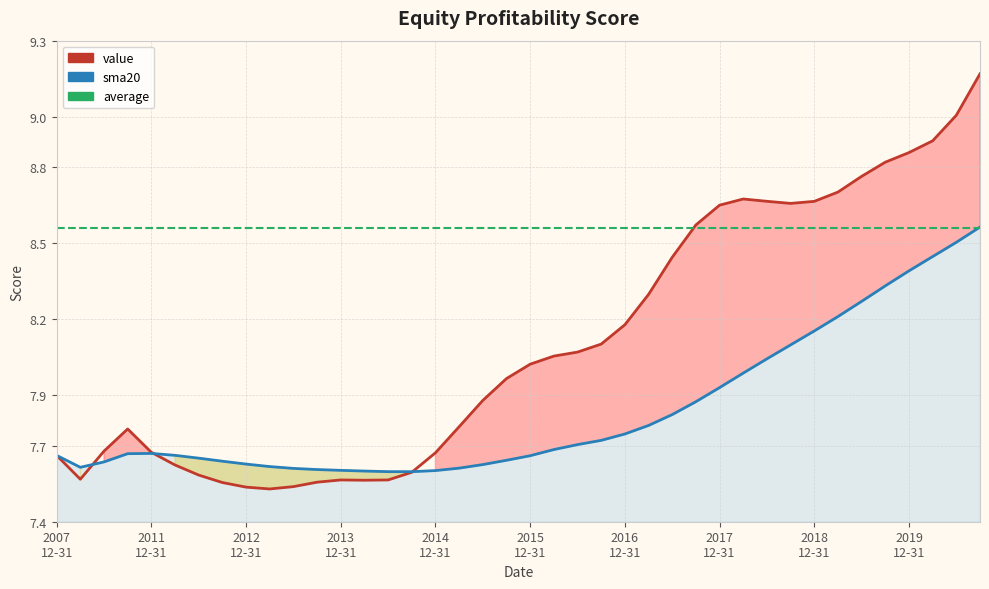

Between 34 and 39, which series saw the biggest shift?

value